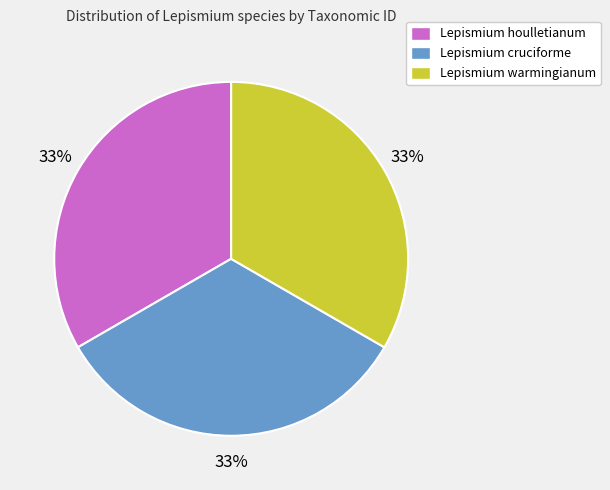

Combined, do Lepismium cruciforme and Lepismium warmingianum account for over 50%?

Yes